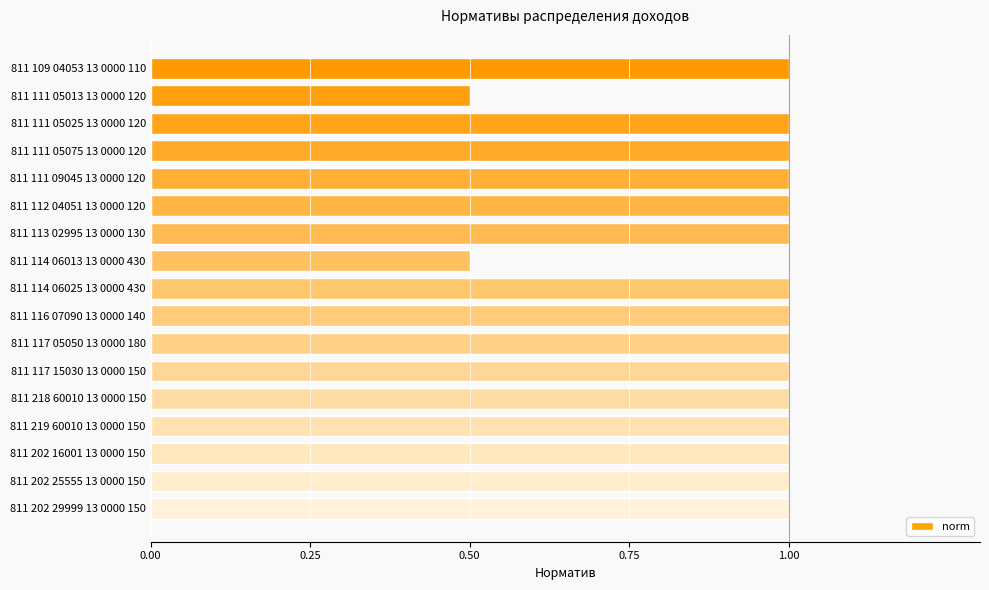

Approximately how many times larger is the value at 811 112 04051 13 0000 120 compared to 811 219 60010 13 0000 150?

1.0